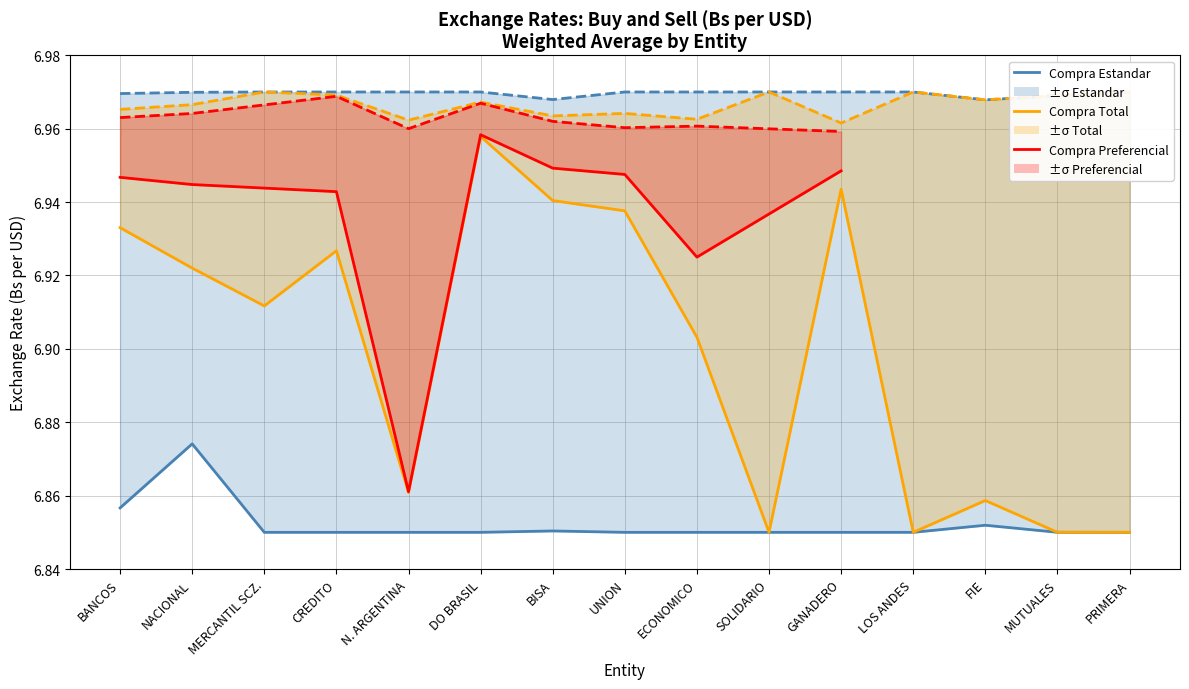

What is the approximate value of Compra Total at FIE?

6.9